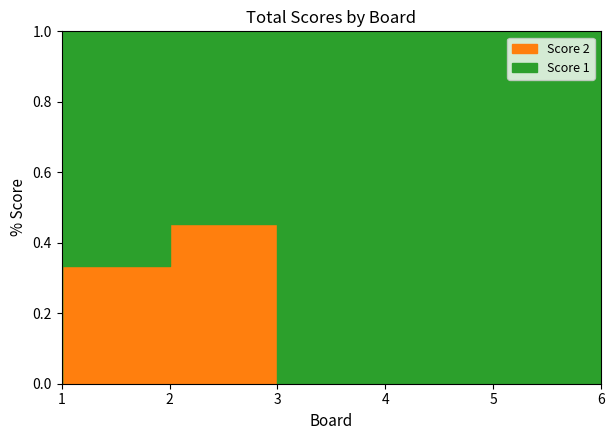

Is it true that Score 2 equals 0 at 4?

True